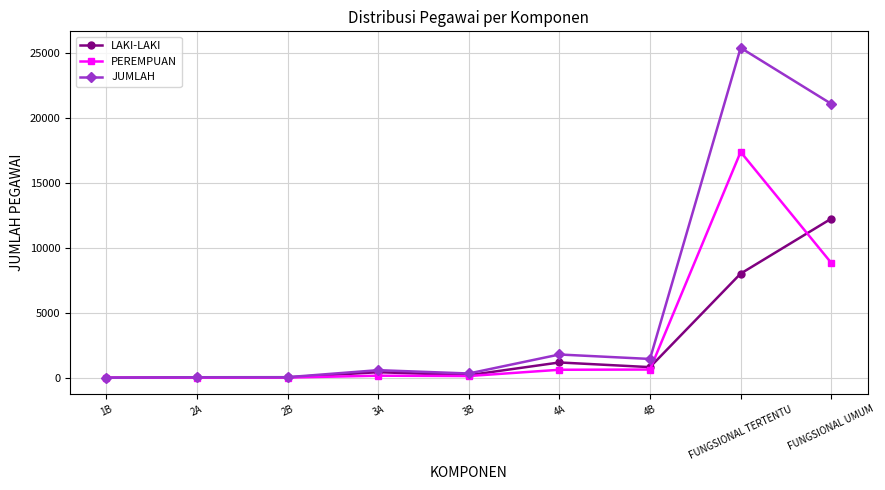

True or false: JUMLAH has more than 1 points higher than both neighbors.

True